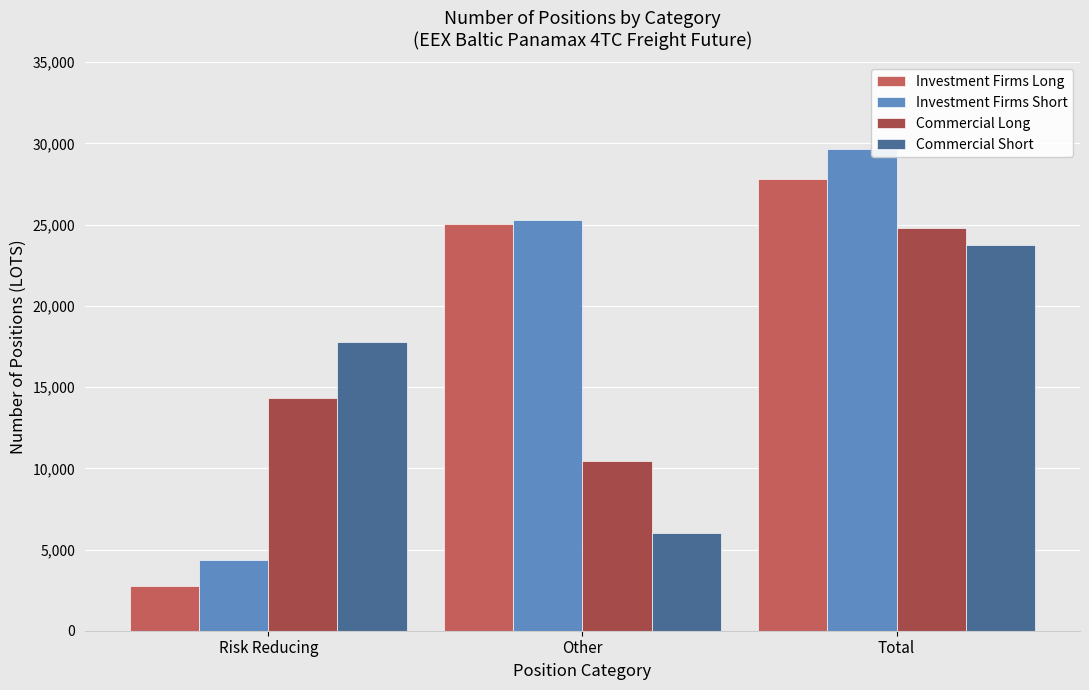

What are all the series names shown in the legend?

Investment Firms Long, Investment Firms Short, Commercial Long, Commercial Short